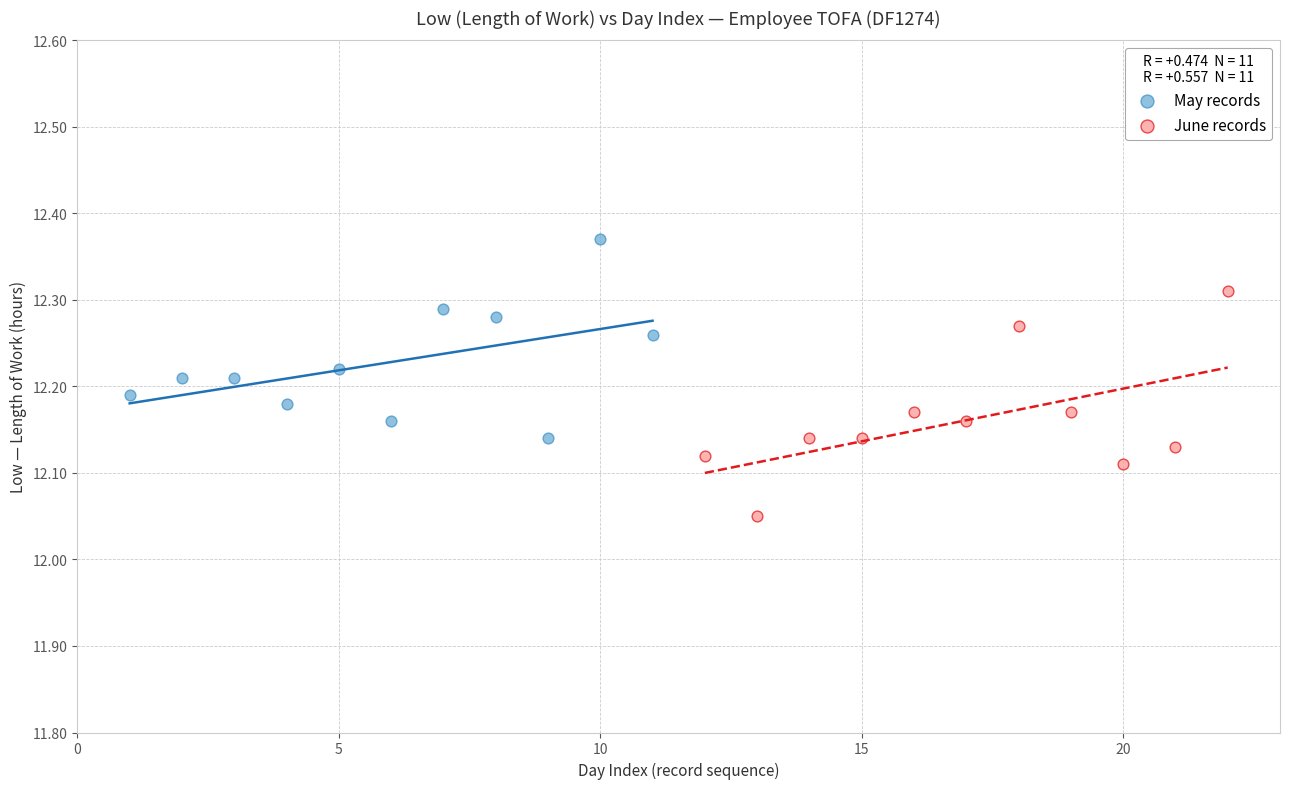

Which series reaches the maximum Y coordinate?

May records